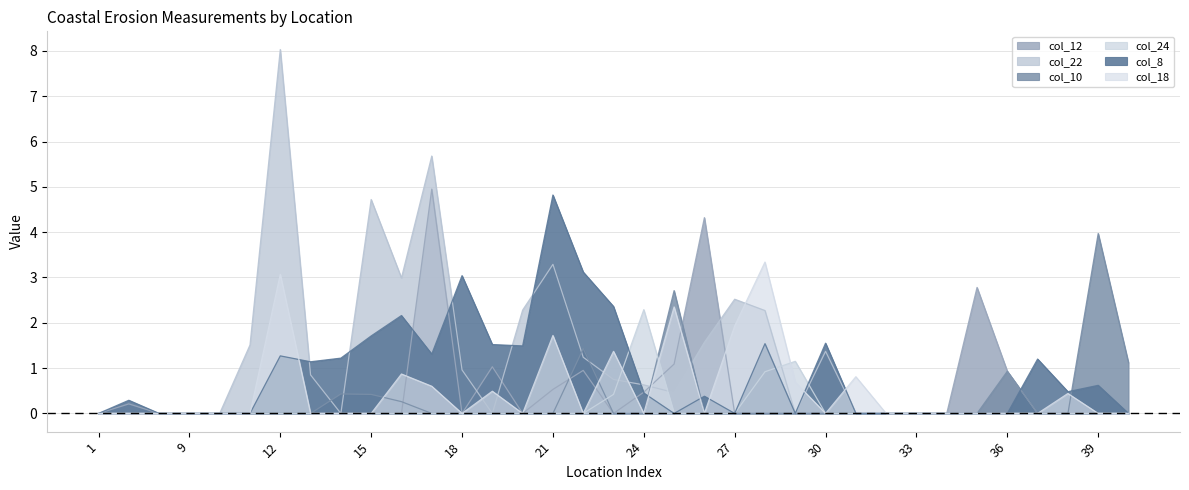

What is the approximate value of col_18 at 21?

1.7